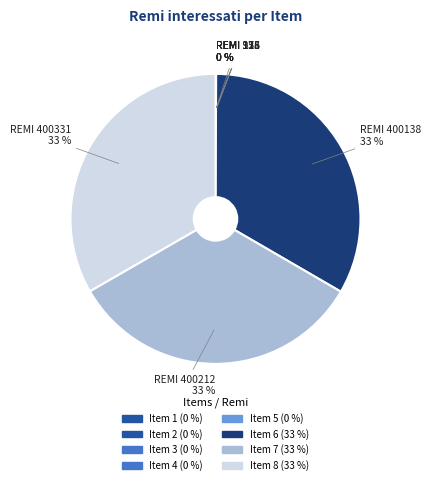

To the nearest percent, what is the average slice percentage?

12%